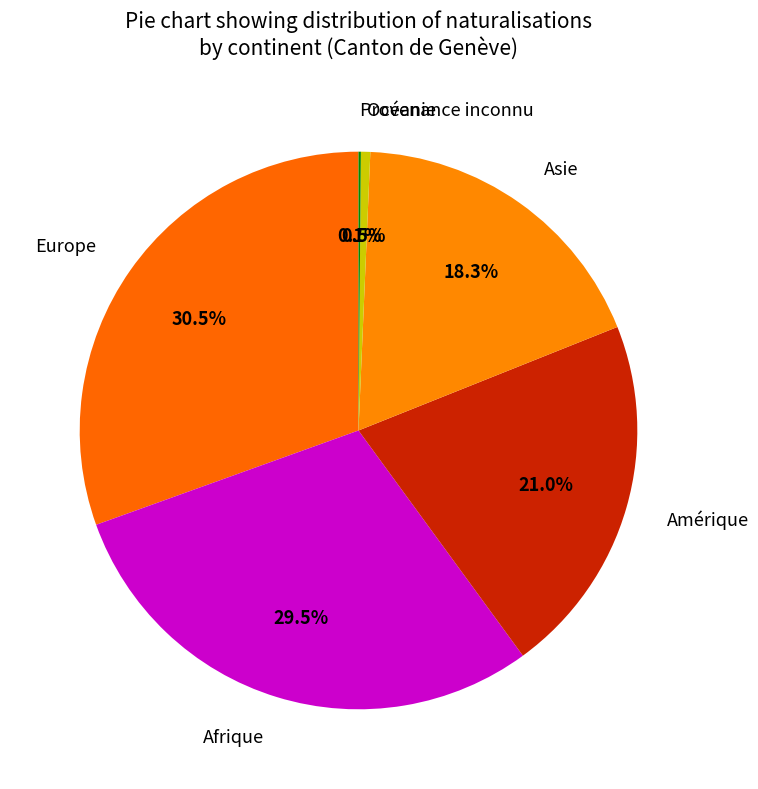

Do Amérique and Afrique together represent more than half of the pie?

Yes